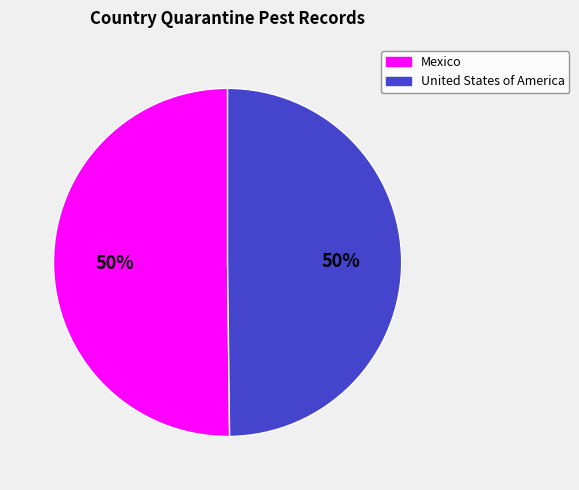

To the nearest percent, what is the average slice percentage?

50%